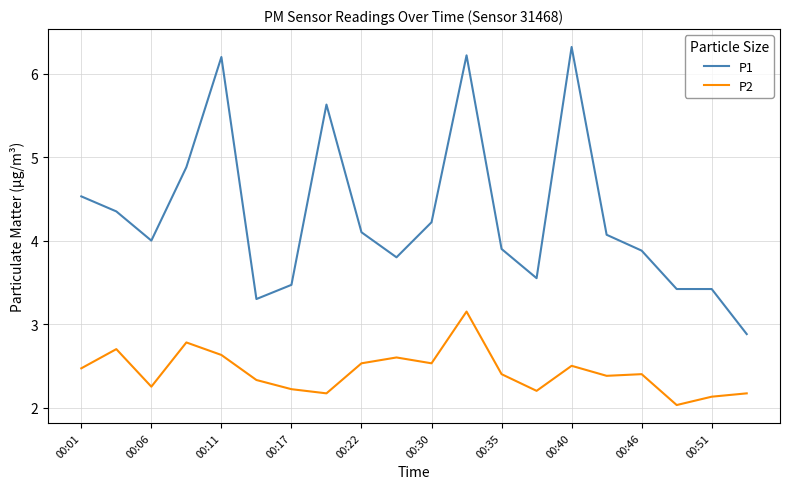

Which series has the largest range (max minus min)?

P1